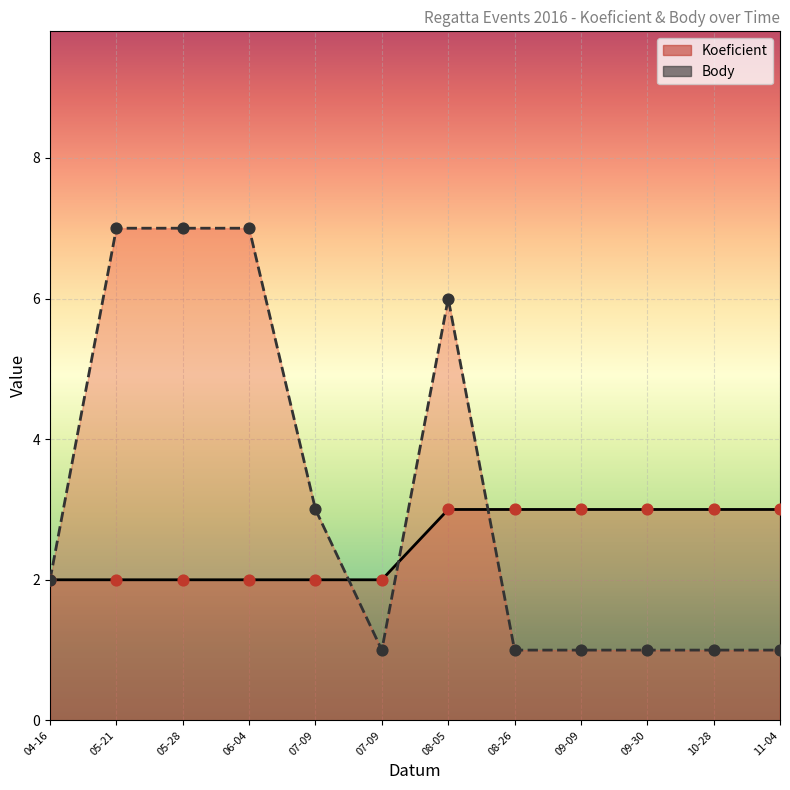

Which series has the widest spread of Y values?

Body